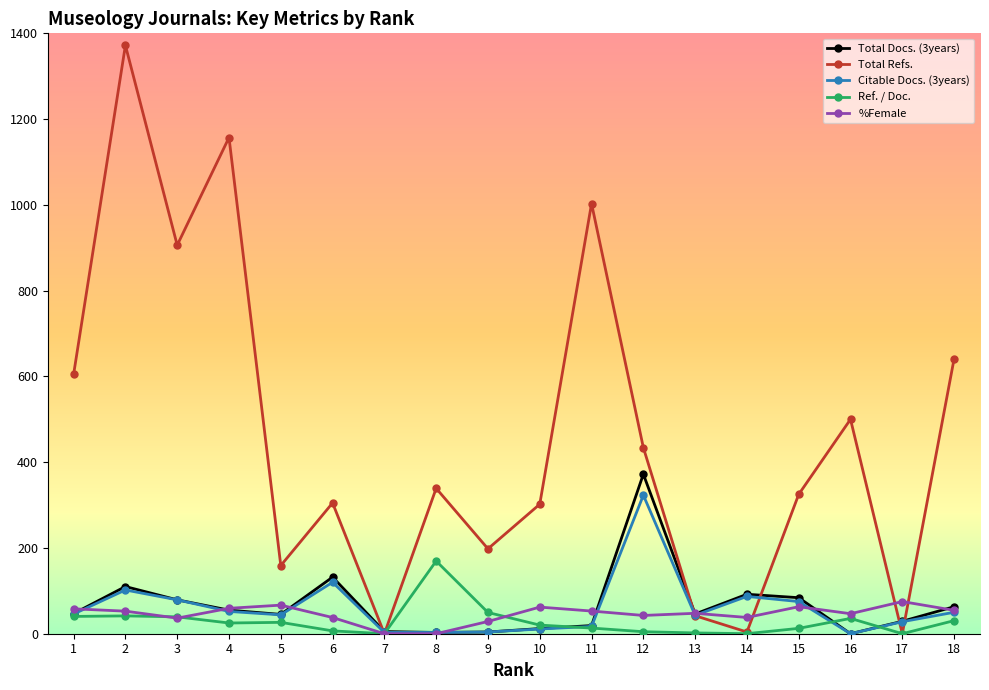

The Total Refs. series shows 198.0 at 9. True or false?

True